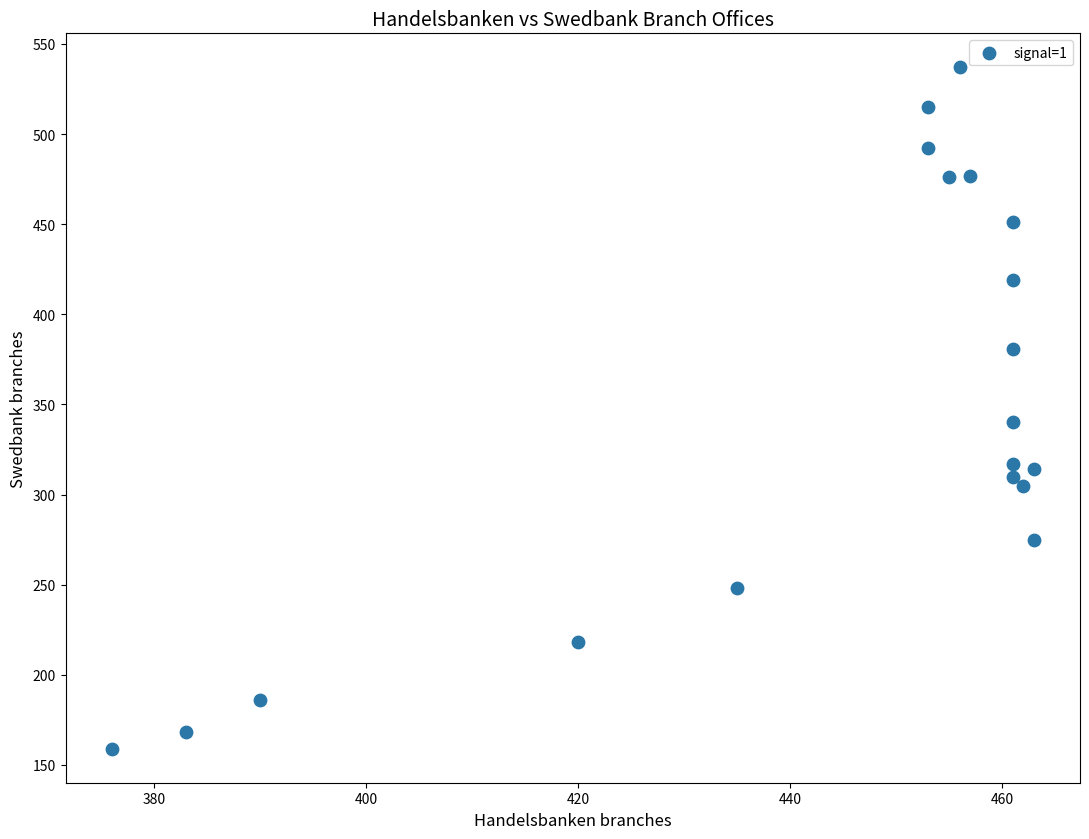

What Y value in the scatter plot is closest to 348?

340